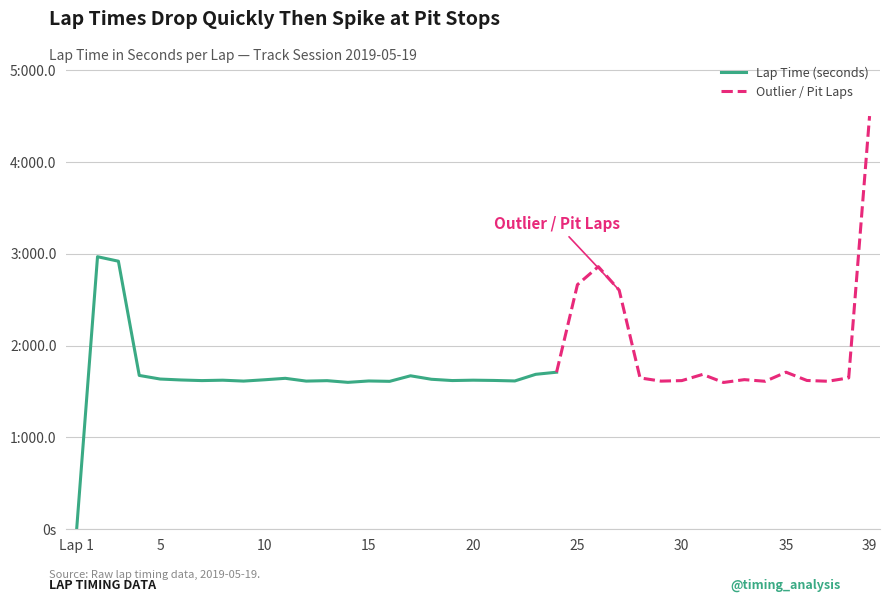

Where is the first local maximum?

2